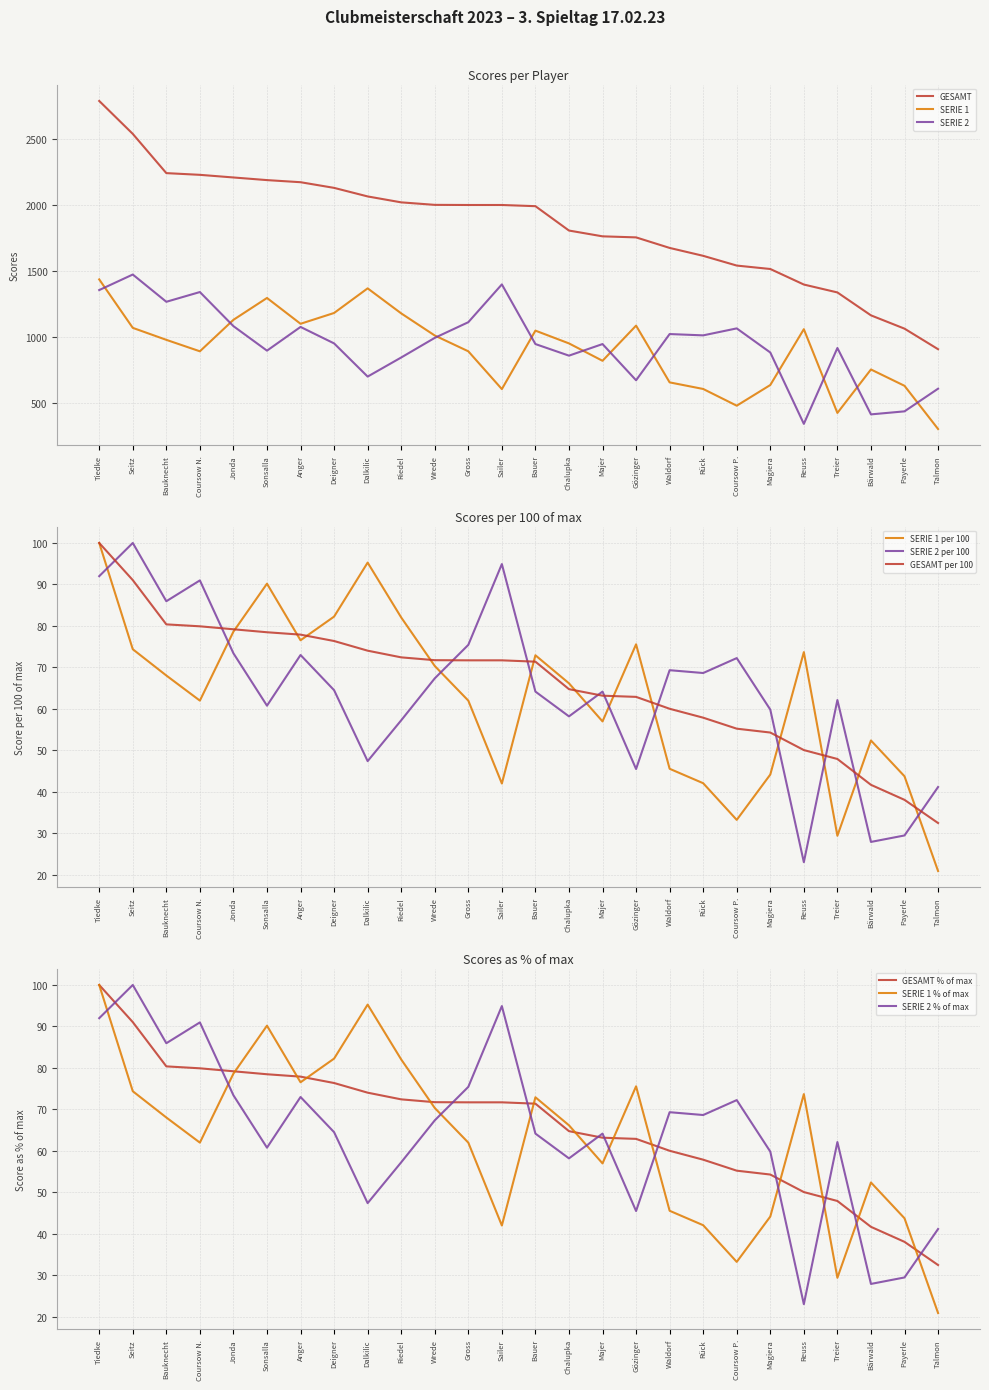

At which label does GESAMT first exceed 2001?

Tiedke